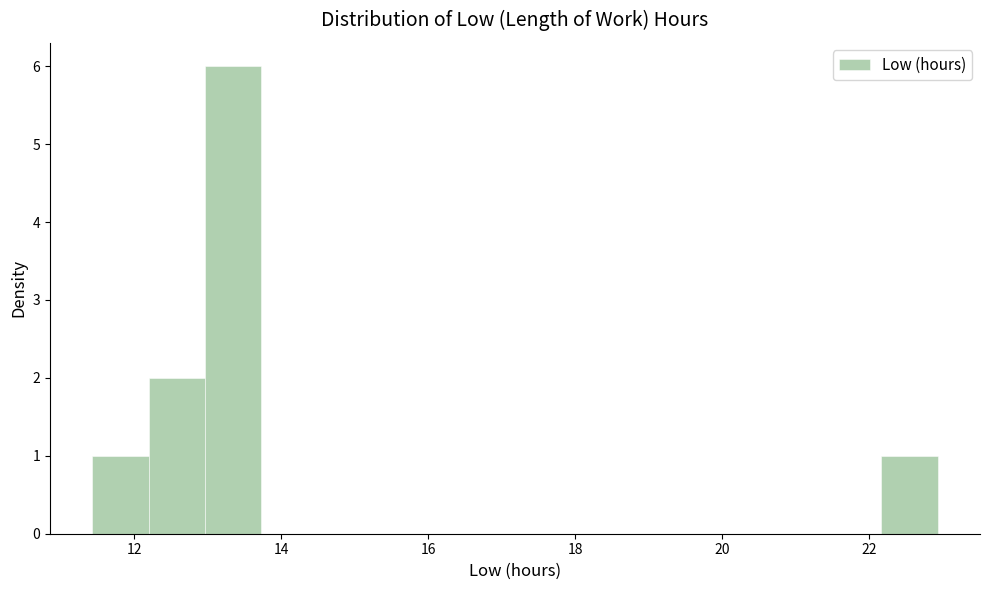

Read against the x-axis, roughly where is the centre of the tallest bar?

13.4